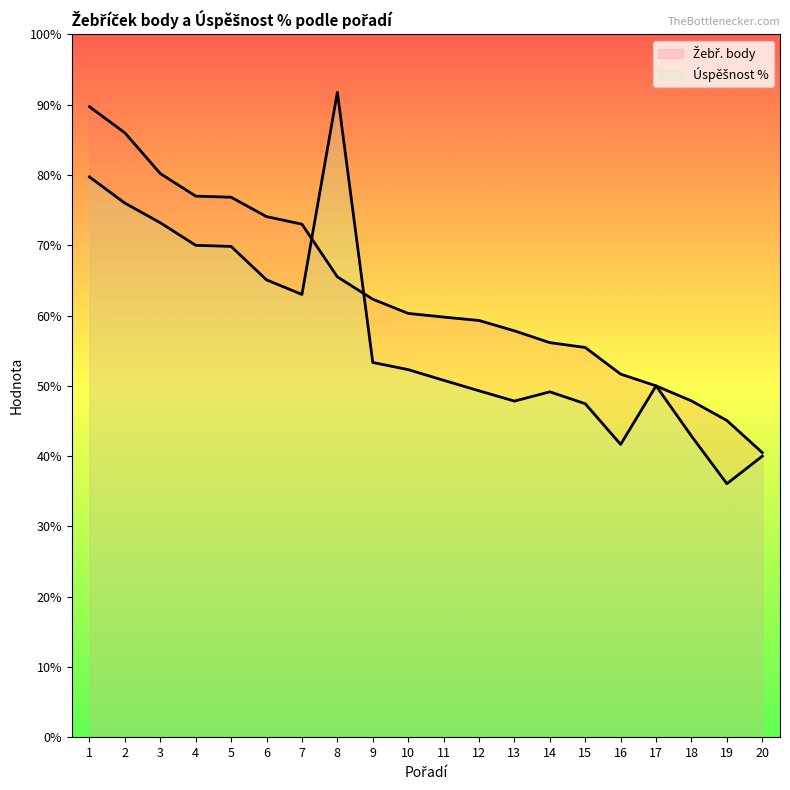

Where do Žebř. body and Úspěšnost % first cross each other?

7 and 8